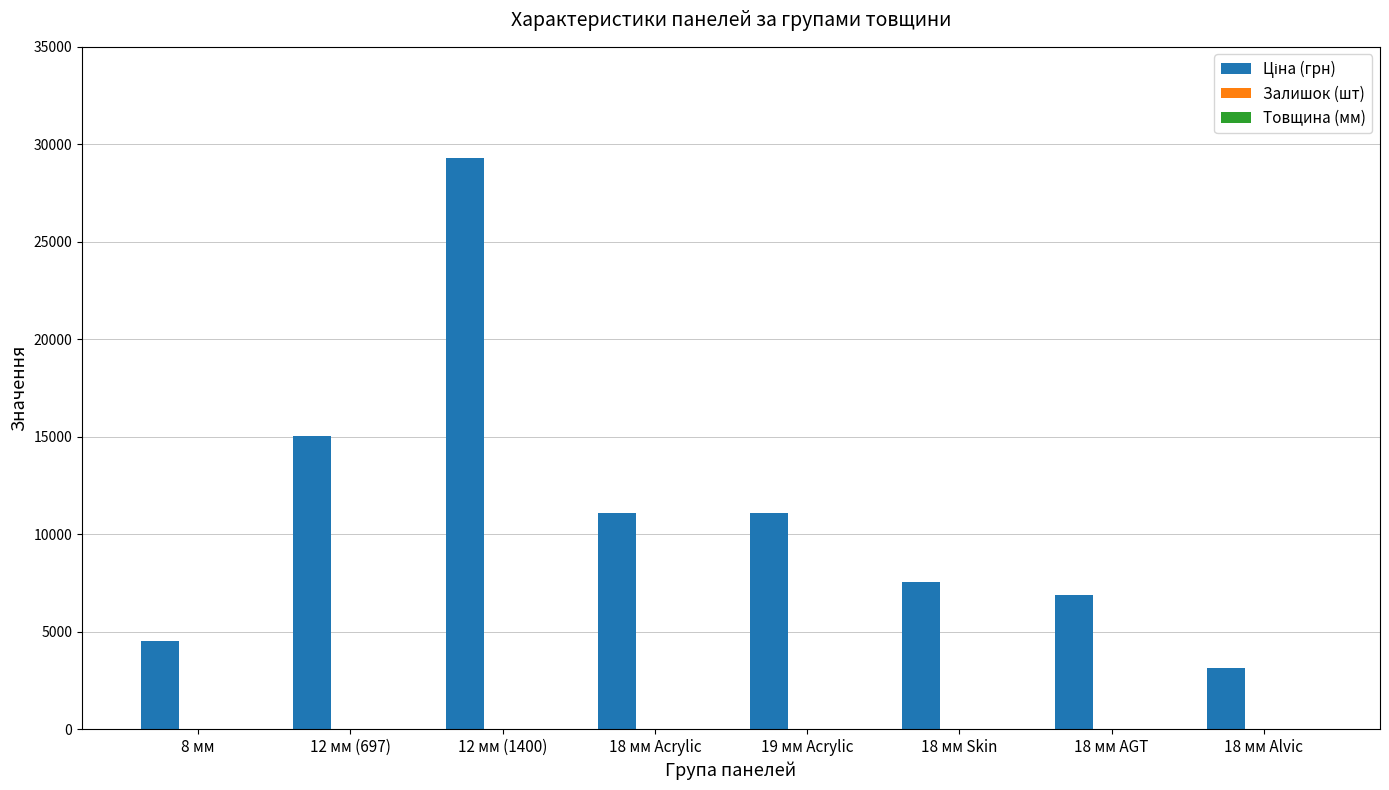

Which category has the highest value across all series?

12 мм (1400)